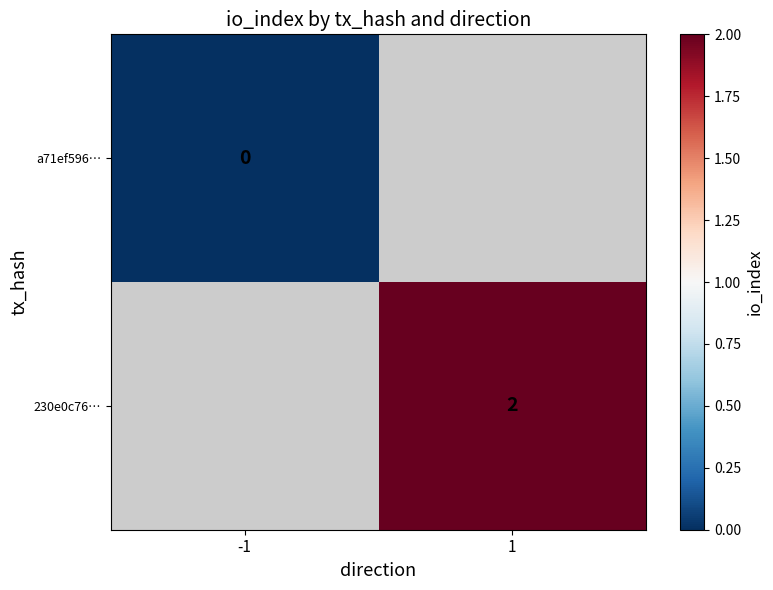

Is the value of 230e0c76… at 1 greater than the value of a71ef596… at -1?

Yes